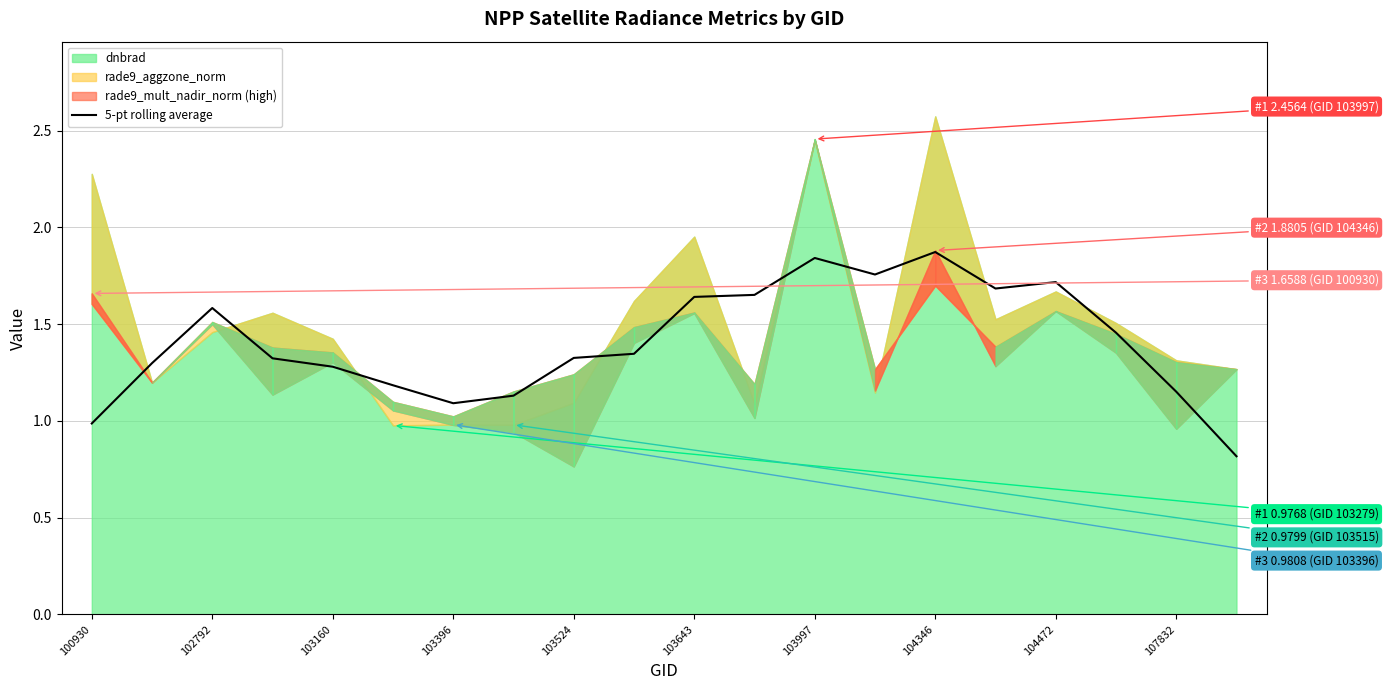

How many lines are shown in the chart?

1